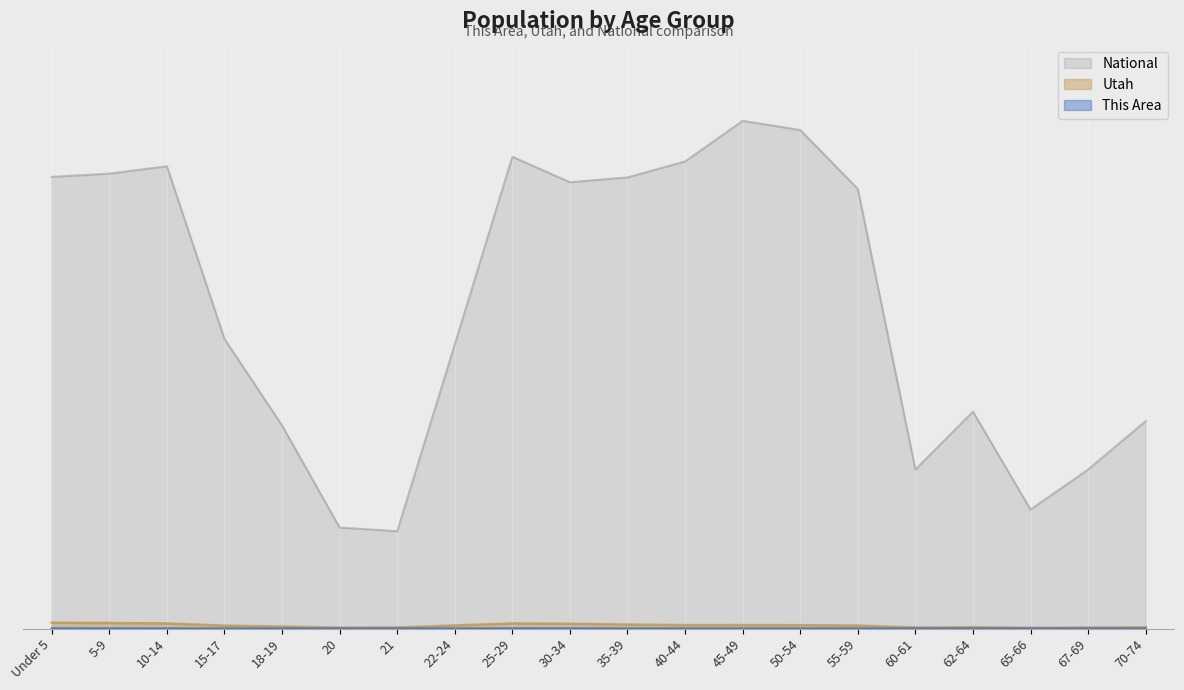

List the labels in order of National value, smallest first.

21, 20, 65-66, 60-61, 67-69, 18-19, 70-74, 62-64, 22-24, 15-17, 55-59, 30-34, 35-39, Under 5, 5-9, 10-14, 40-44, 25-29, 50-54, 45-49